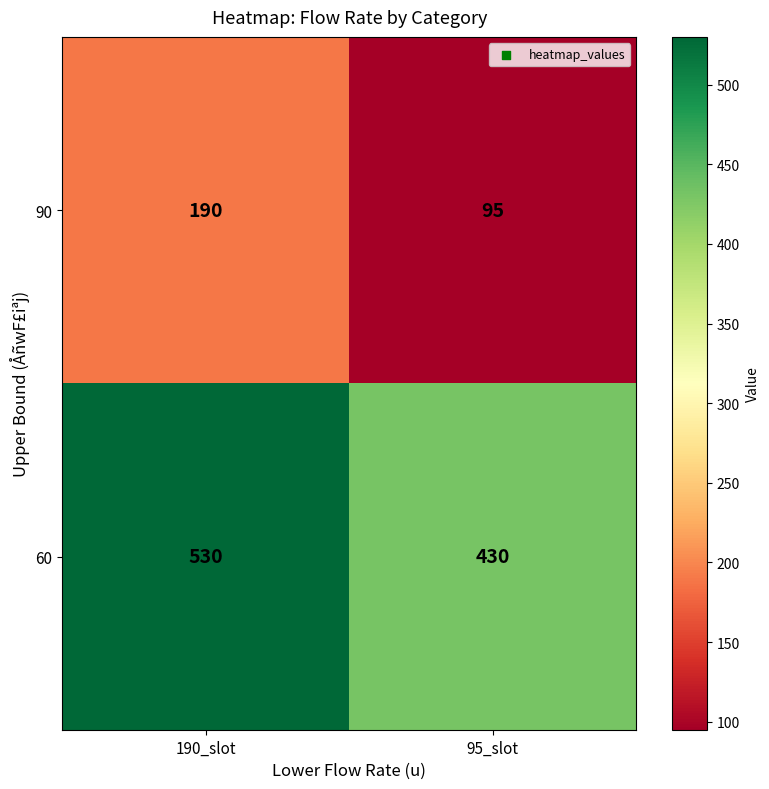

List the series in order of their overall mean, highest first.

60, 90